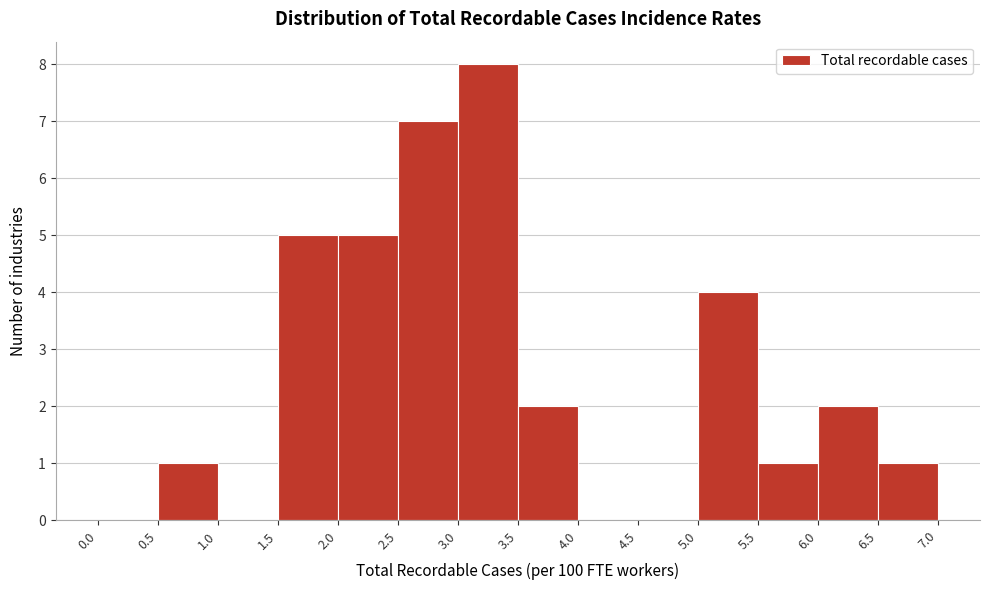

Reading left to right, list every bar in this chart as the range it spans on the x-axis followed by its height. The values are not printed on the chart, so give them approximately, as read against the axis.

0.0 to 0.5: 0
0.5 to 1.0: 1
1.0 to 1.5: 0
1.5 to 2.0: 5
2.0 to 2.5: 5
2.5 to 3.0: 7
3.0 to 3.5: 8
3.5 to 4.0: 2
4.0 to 4.5: 0
4.5 to 5.0: 0
5.0 to 5.5: 4
5.5 to 6.0: 1
6.0 to 6.5: 2
6.5 to 7.0: 1